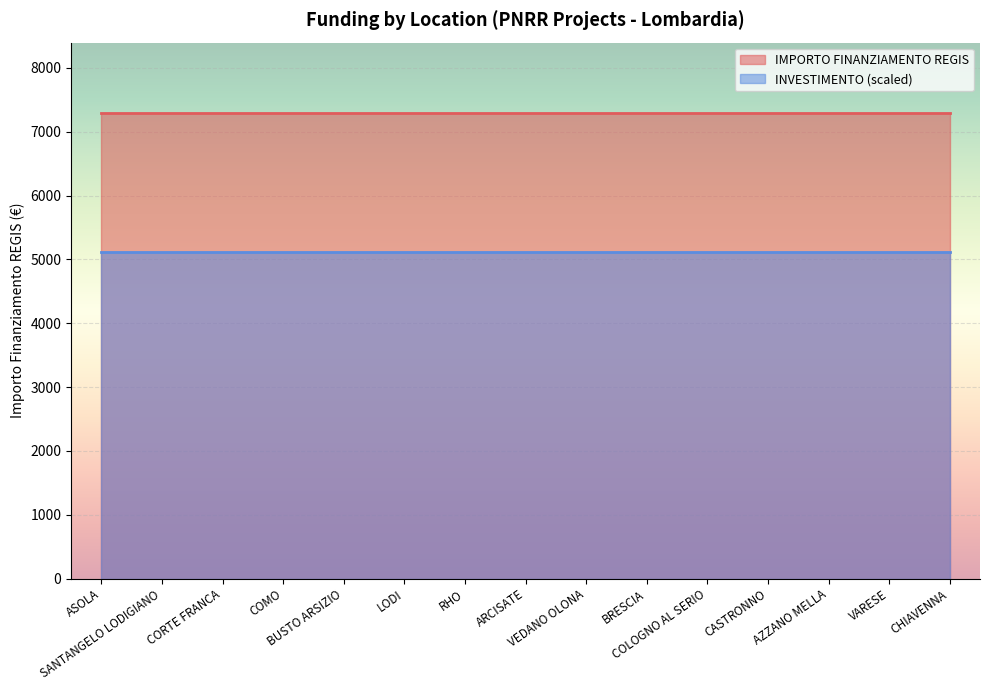

Does the chart display data point markers on the line(s)?

No